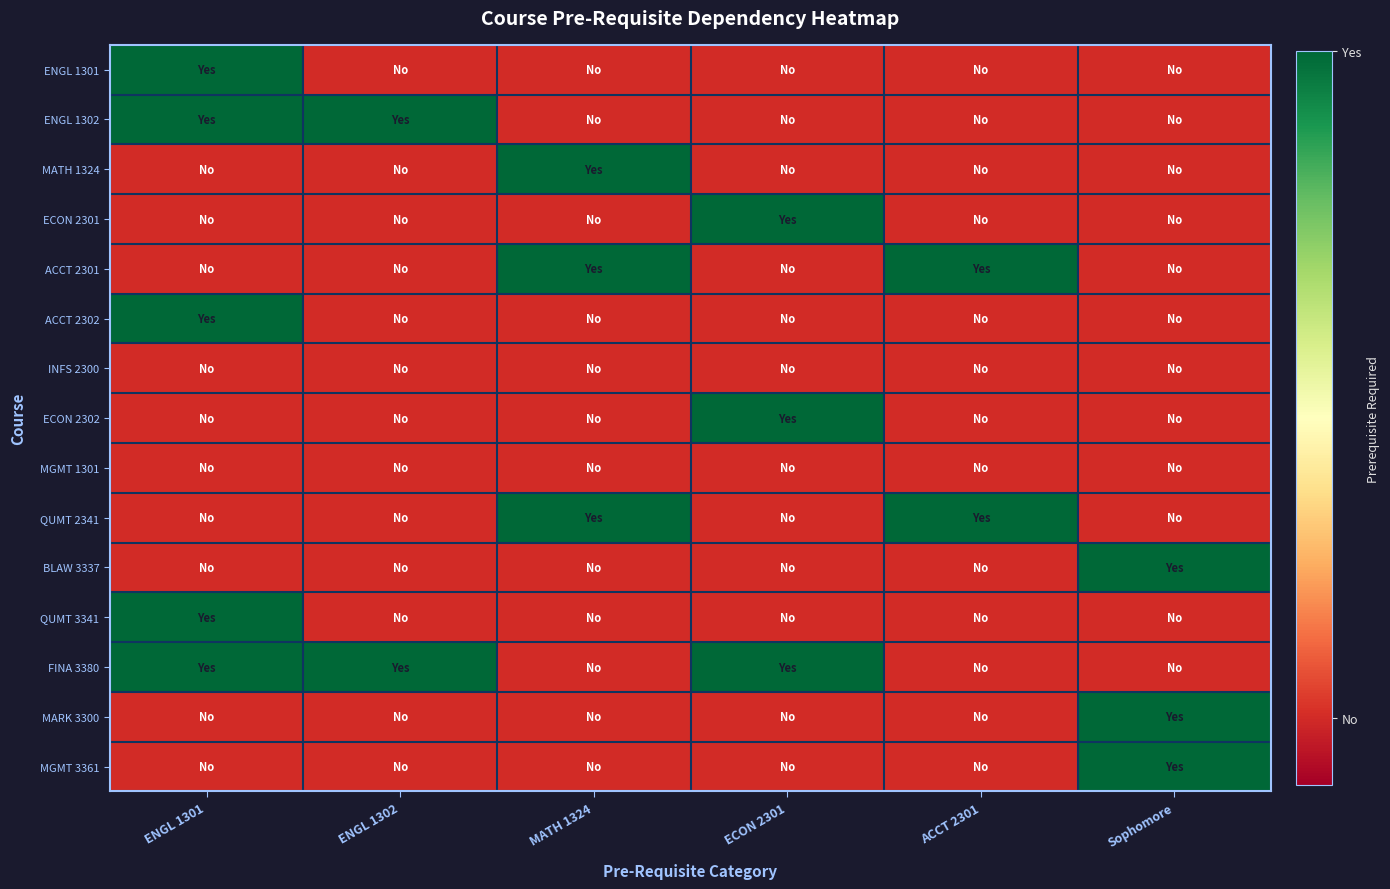

What is the total value across all series at ENGL 1302?

2